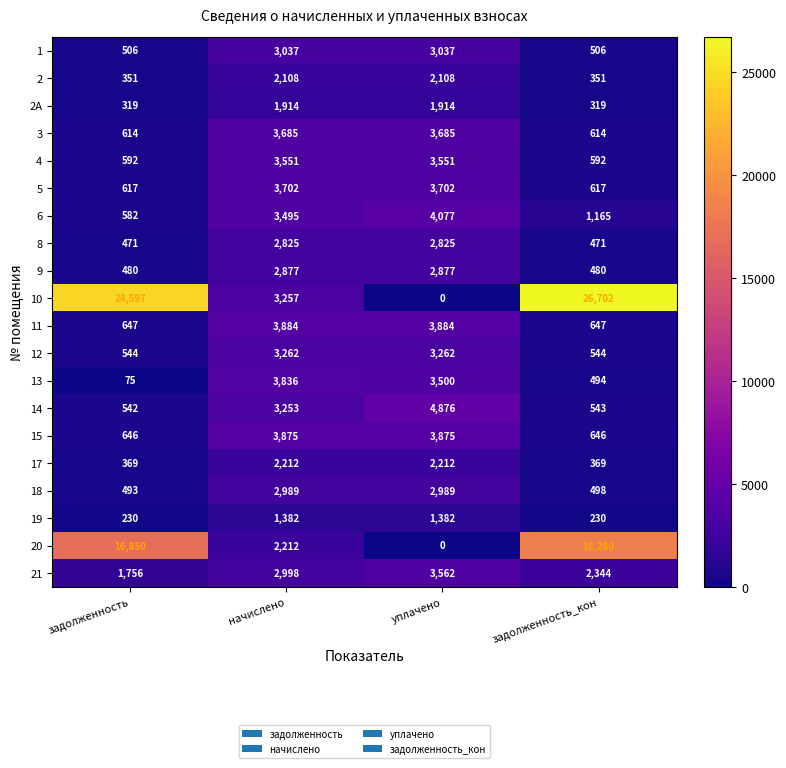

Which series has the largest range (max minus min)?

10